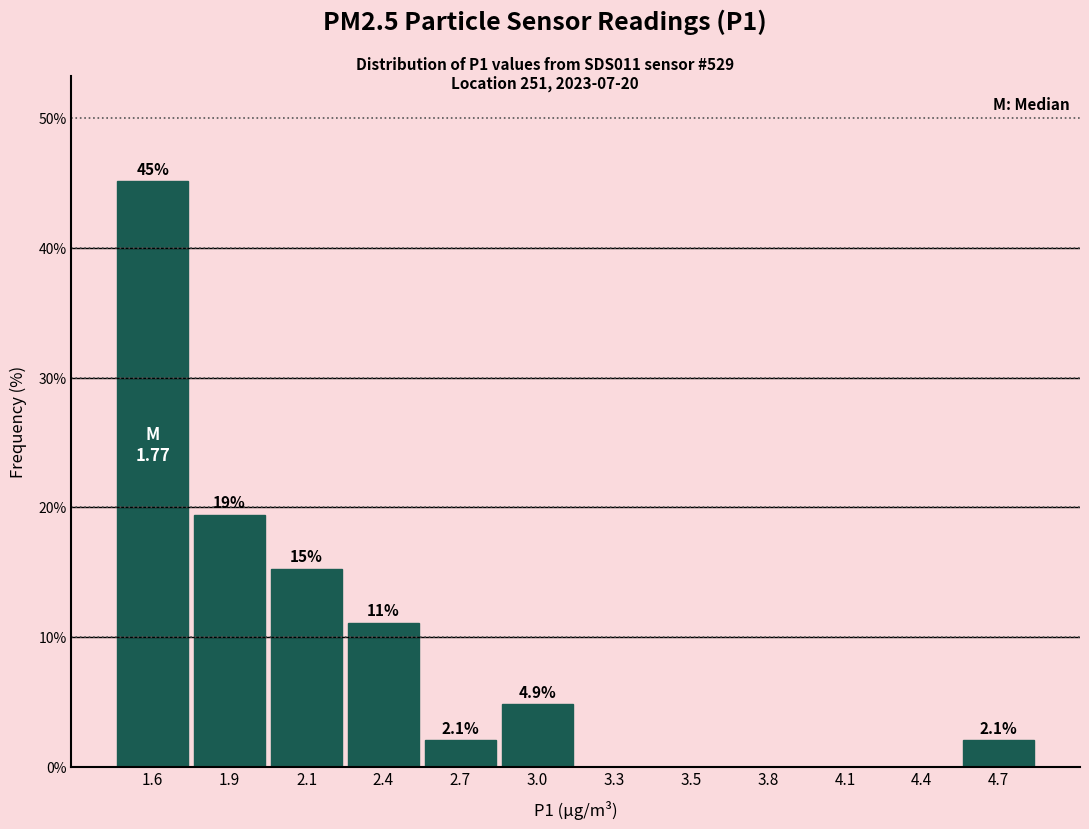

Reading right to left, list all the values displayed in this chart.

4.7=2.1	4.4=0.0	4.1=0.0	3.8=0.0	3.5=0.0	3.3=0.0	3.0=4.9	2.7=2.1	2.4=11.1	2.1=15.3	1.9=19.4	1.6=45.1